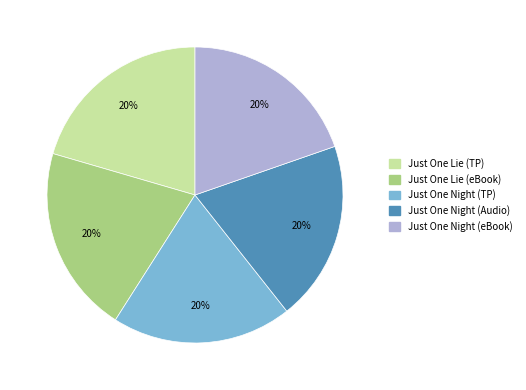

To the nearest percent, what is the average slice percentage?

20%